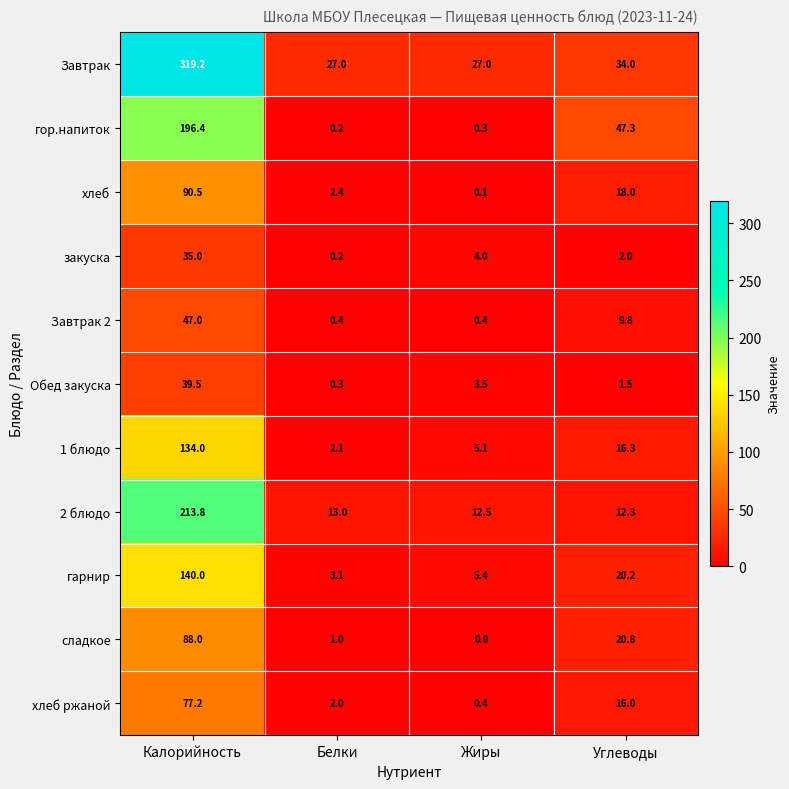

What is the sum of all гор.напиток values?

244.2